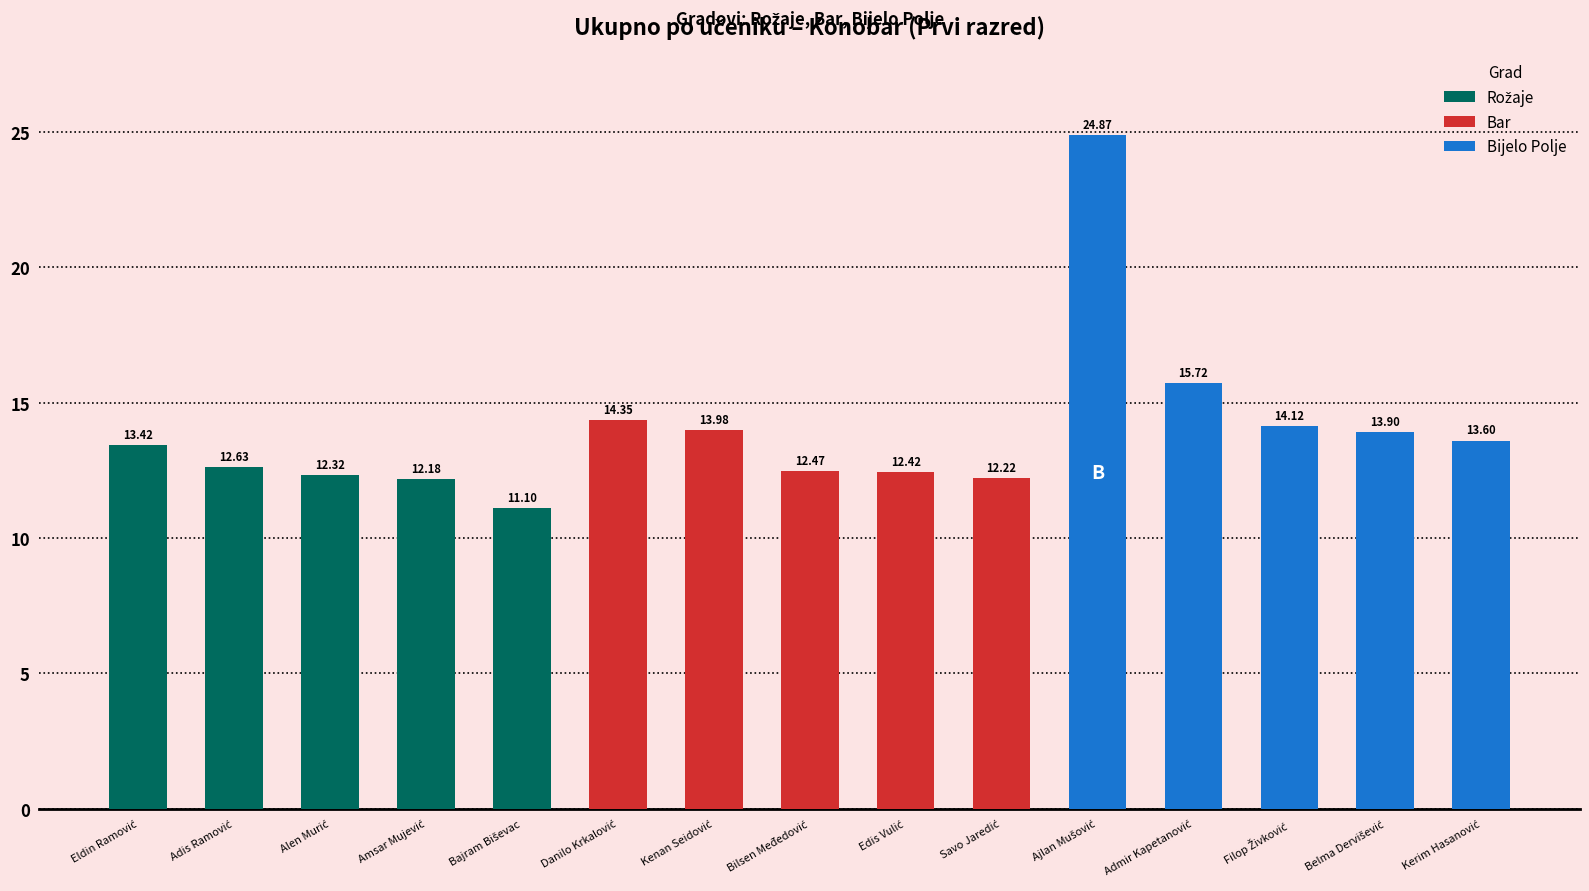

What is the difference between the second highest and second lowest values?

3.5